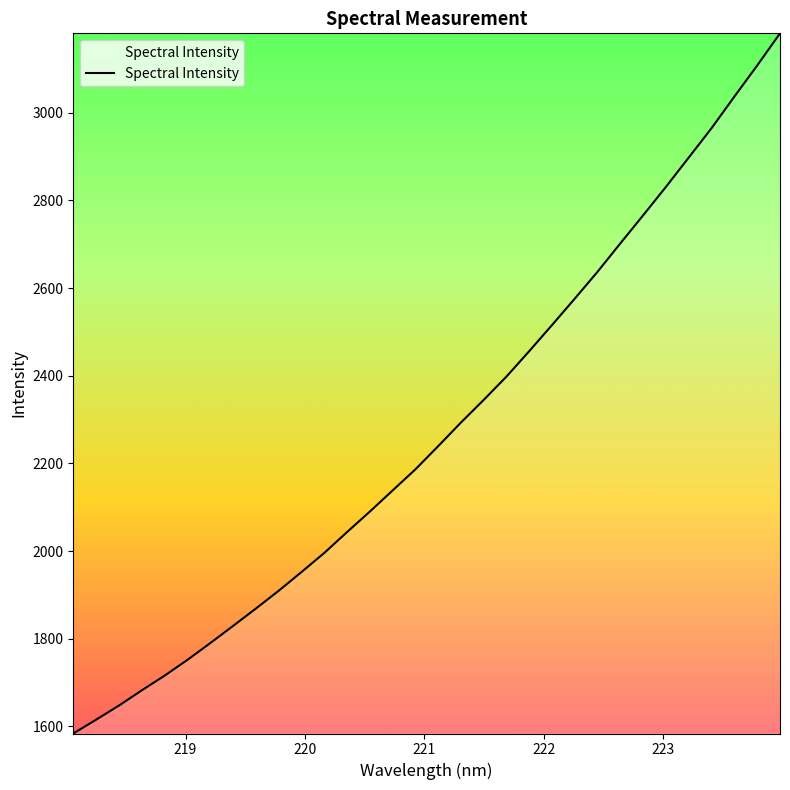

What is the smallest value displayed?

1583.8